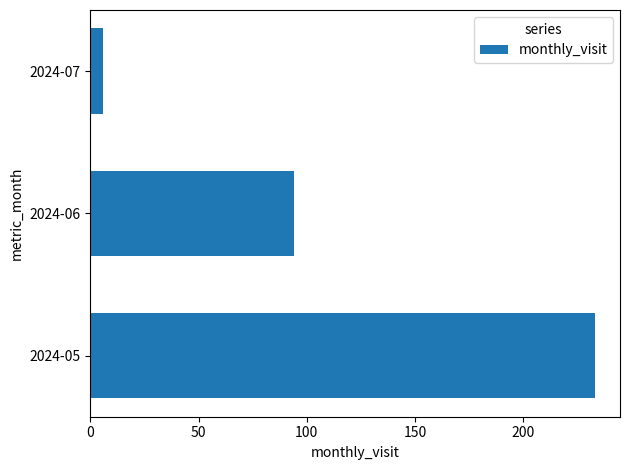

What is the difference between the maximum and second lowest values?

139